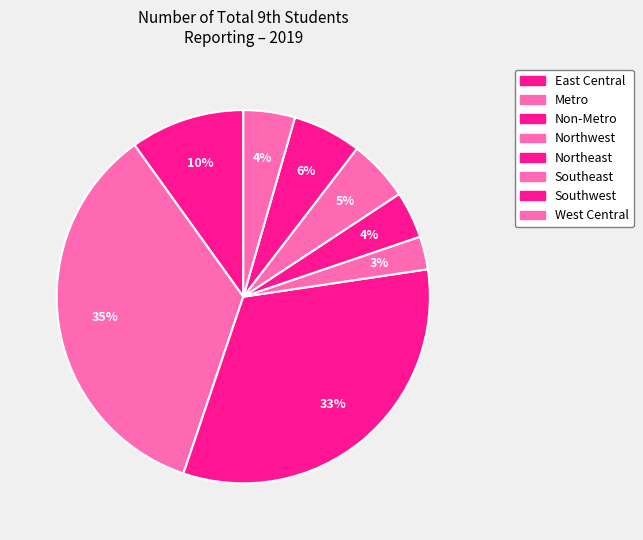

Which category has the biggest portion of the pie?

Metro